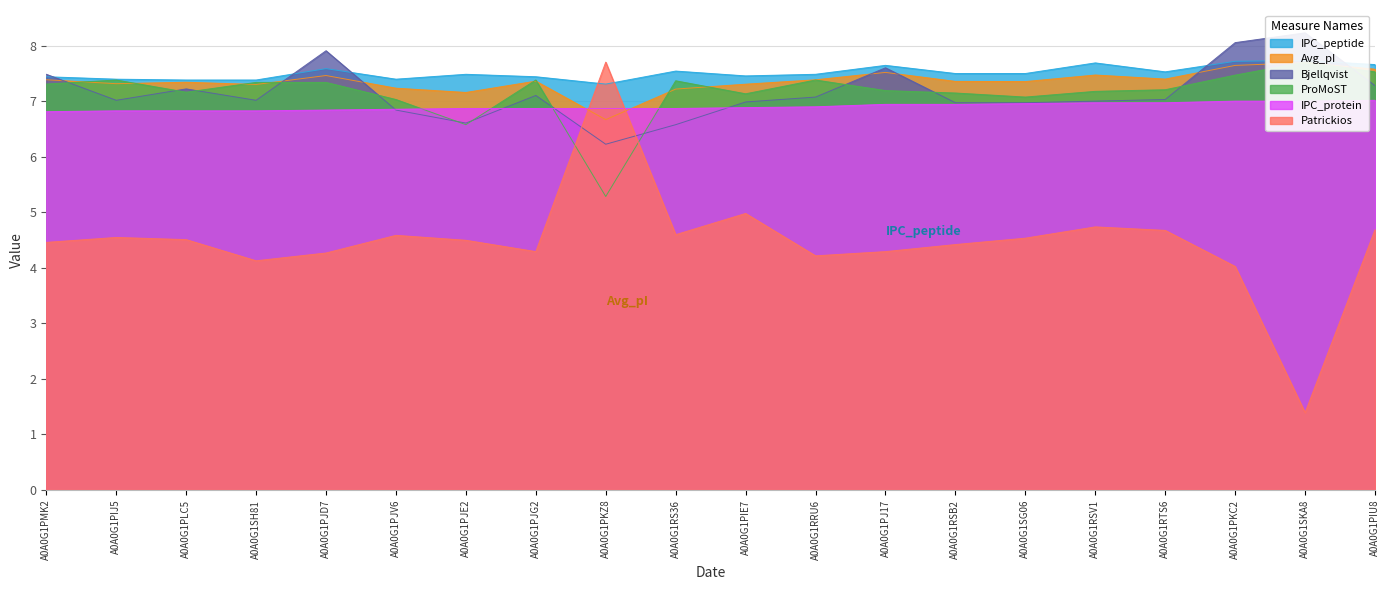

Which category has the highest value in the Avg_pI series?

A0A0G1SKA8